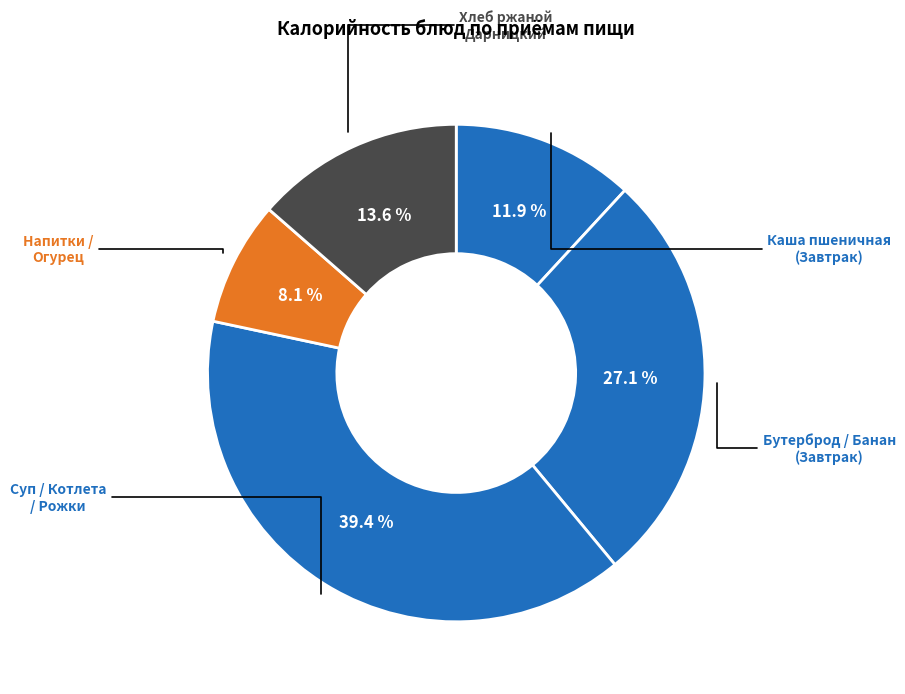

How many slices are in this pie chart?

5